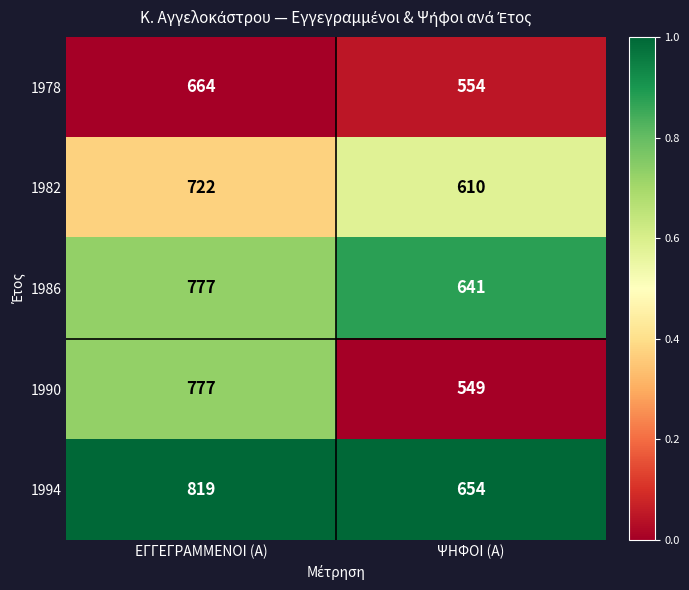

What is the total value across all series at ΕΓΓΕΓΡΑΜΜΕΝΟΙ (Α)?

3759